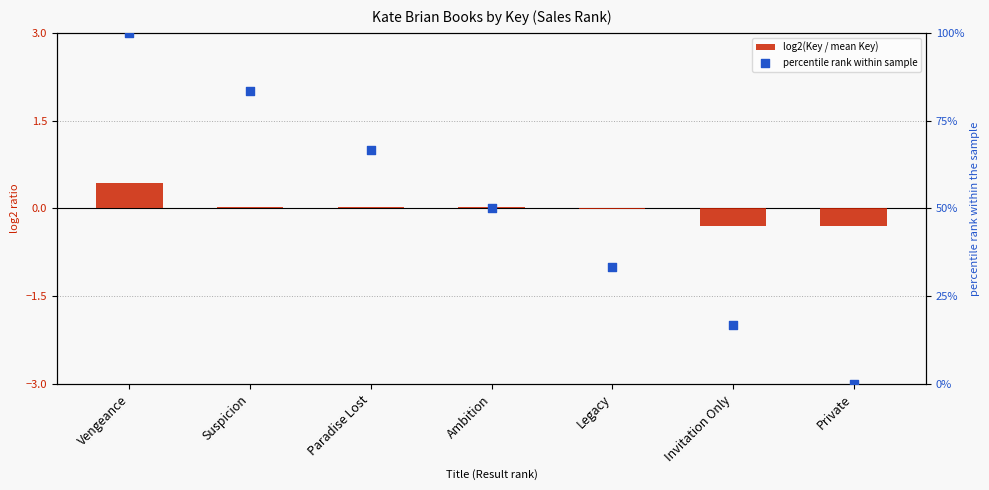

Which series contains the lowest Y value?

log2(Key / mean Key)